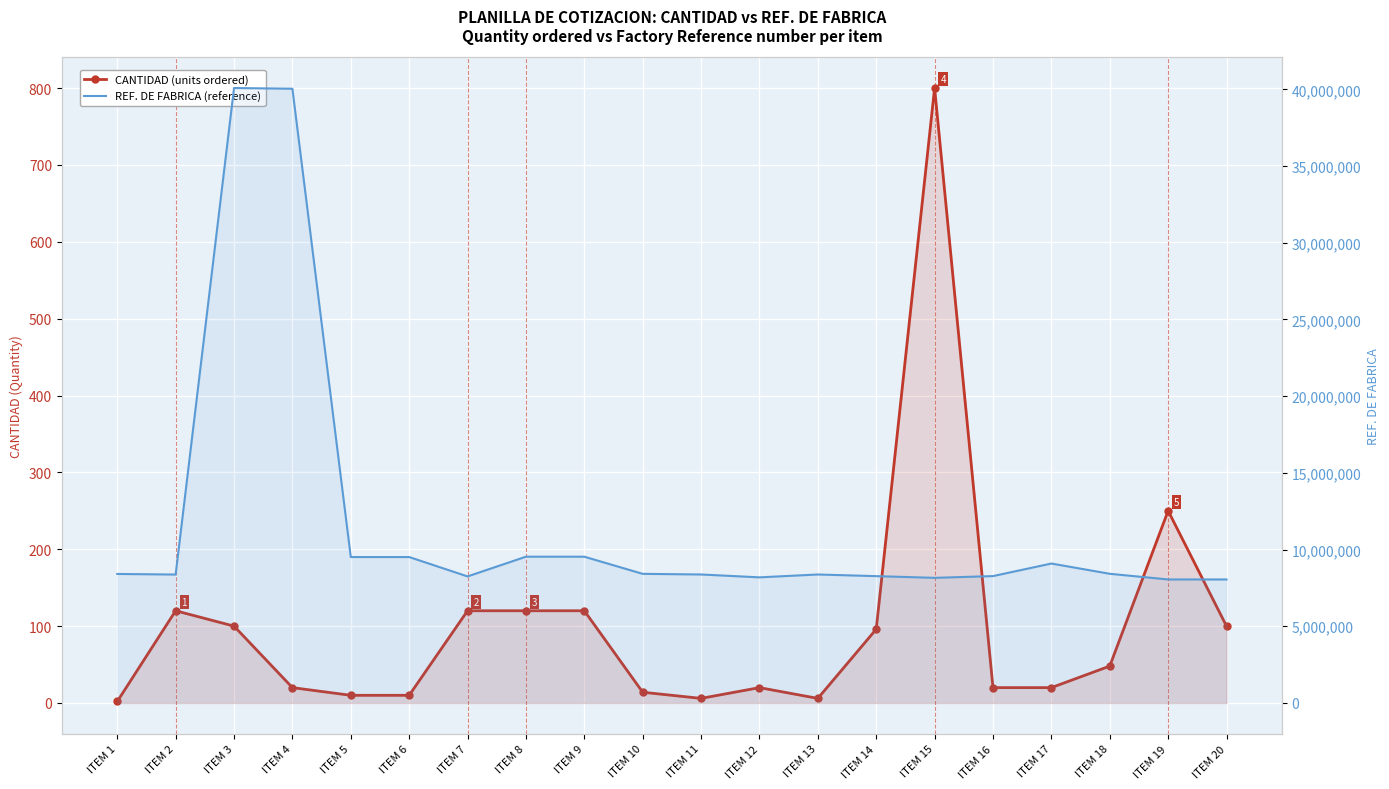

Reading left to right, extract all data points from this chart.

CANTIDAD (units ordered): ITEM 1=2	ITEM 2=120	ITEM 3=100	ITEM 4=20	ITEM 5=10	ITEM 6=10	ITEM 7=120	ITEM 8=120	ITEM 9=120	ITEM 10=14	ITEM 11=6	ITEM 12=20	ITEM 13=6	ITEM 14=96	ITEM 15=800	ITEM 16=20	ITEM 17=20	ITEM 18=48	ITEM 19=250	ITEM 20=100
REF. DE FABRICA (reference): ITEM 1=8411403	ITEM 2=8372102	ITEM 3=40085733	ITEM 4=40039041	ITEM 5=9513003	ITEM 6=9513170	ITEM 7=8250270	ITEM 8=9535376	ITEM 9=9535375	ITEM 10=8418098	ITEM 11=8376724	ITEM 12=8189458	ITEM 13=8376103	ITEM 14=8268641	ITEM 15=8158150	ITEM 16=8271624	ITEM 17=9090608	ITEM 18=8421965	ITEM 19=8052327	ITEM 20=8052307